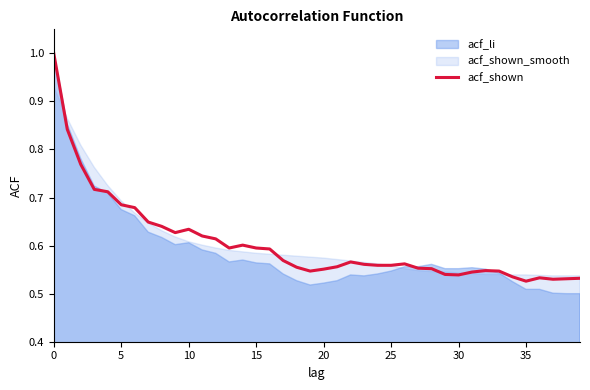

How many points are higher than both their immediate neighbors (excluding endpoints)?

6